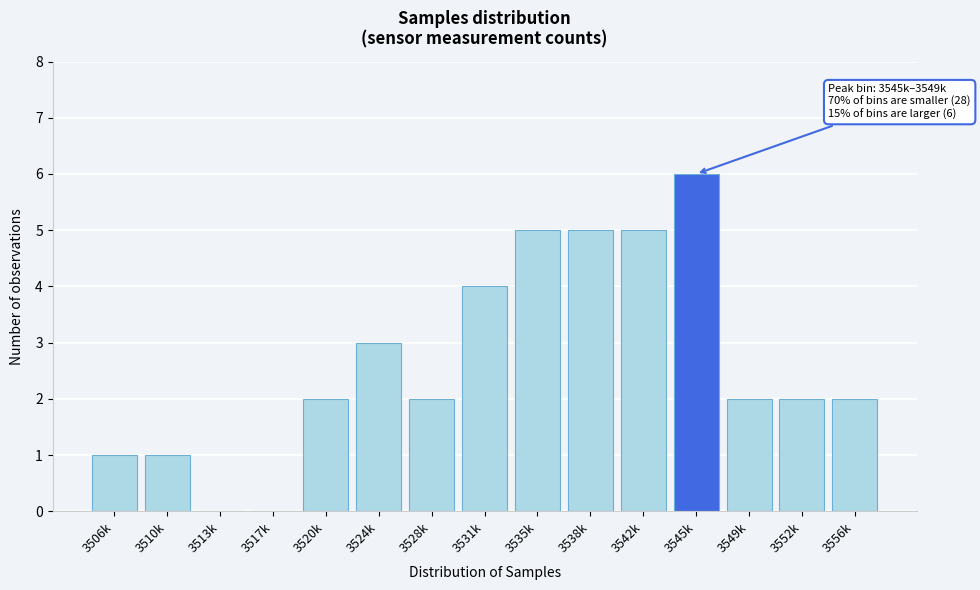

Reading left to right, list all the values displayed in this chart.

3506k=1	3510k=1	3513k=0	3517k=0	3520k=2	3524k=3	3528k=2	3531k=4	3535k=5	3538k=5	3542k=5	3545k=6	3549k=2	3552k=2	3556k=2